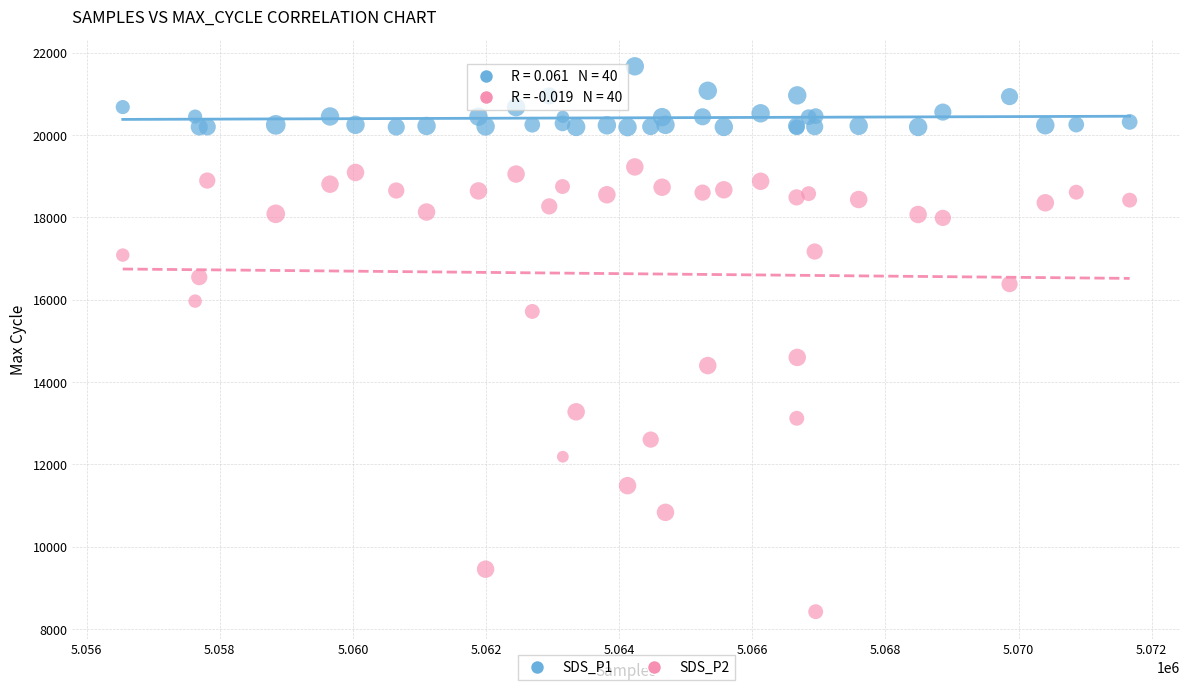

What are all the series names shown in the legend?

SDS_P1, SDS_P2